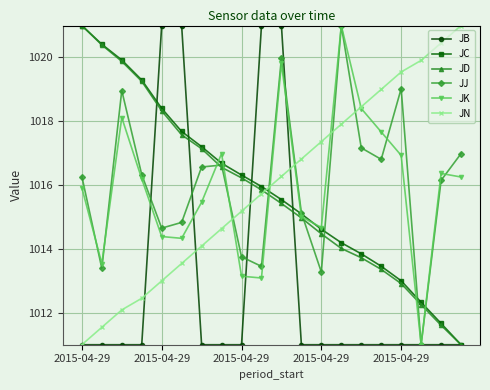

Does the chart display data point markers on the line(s)?

Yes